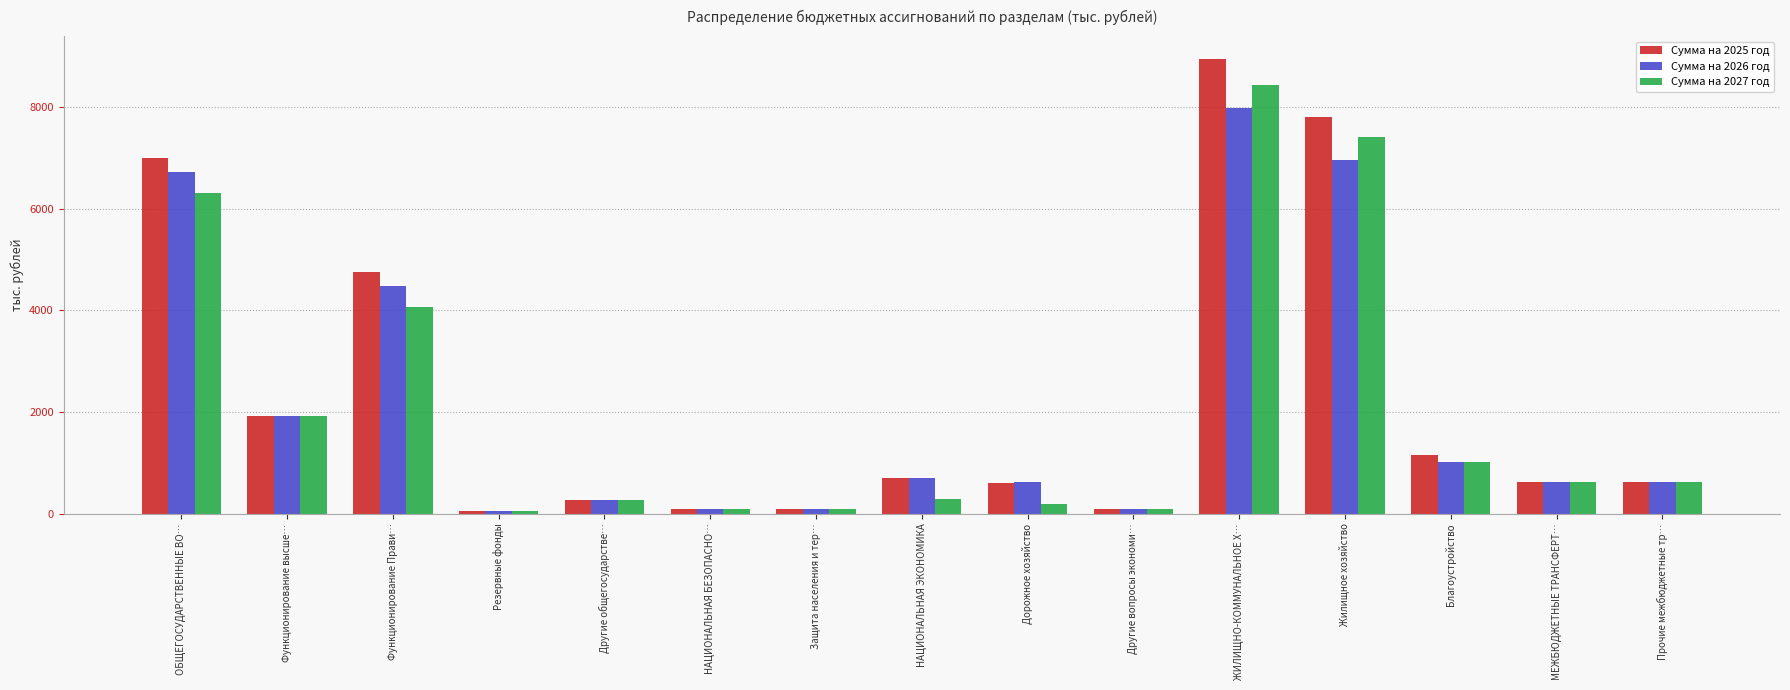

What is the total value across all series at Жилищное хозяйство?

22171.1